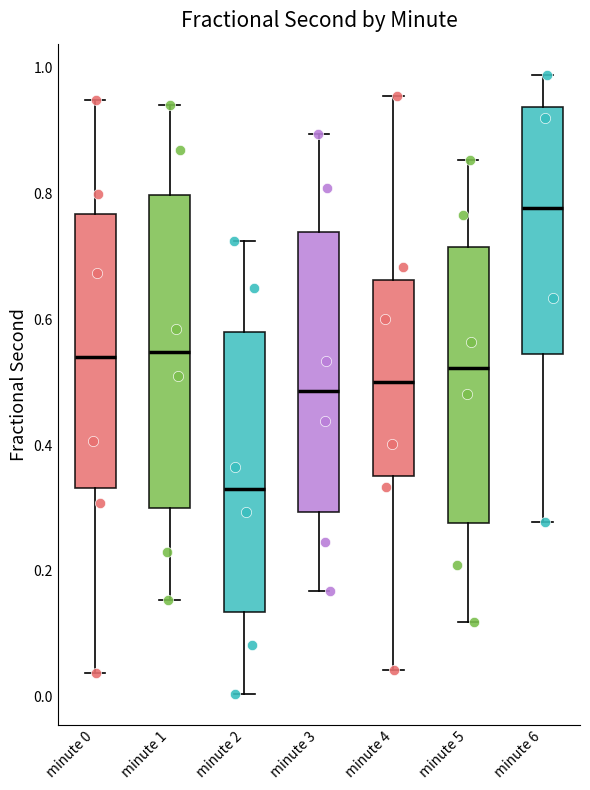

Reading left to right, transcribe this box plot: for each box, give where its median line is, the range the box spans, and where its two whiskers end, as read against the y-axis. The values are not printed on the chart, so give them approximately, as read against the axis.

minute 0: median 0.54, box 0.34 to 0.76, whiskers 0.04 to 0.94
minute 1: median 0.54, box 0.30 to 0.80, whiskers 0.16 to 0.94
minute 2: median 0.32, box 0.14 to 0.58, whiskers 0.00 to 0.72
minute 3: median 0.48, box 0.30 to 0.74, whiskers 0.16 to 0.90
minute 4: median 0.50, box 0.36 to 0.66, whiskers 0.04 to 0.96
minute 5: median 0.52, box 0.28 to 0.72, whiskers 0.12 to 0.86
minute 6: median 0.78, box 0.54 to 0.94, whiskers 0.28 to 0.98